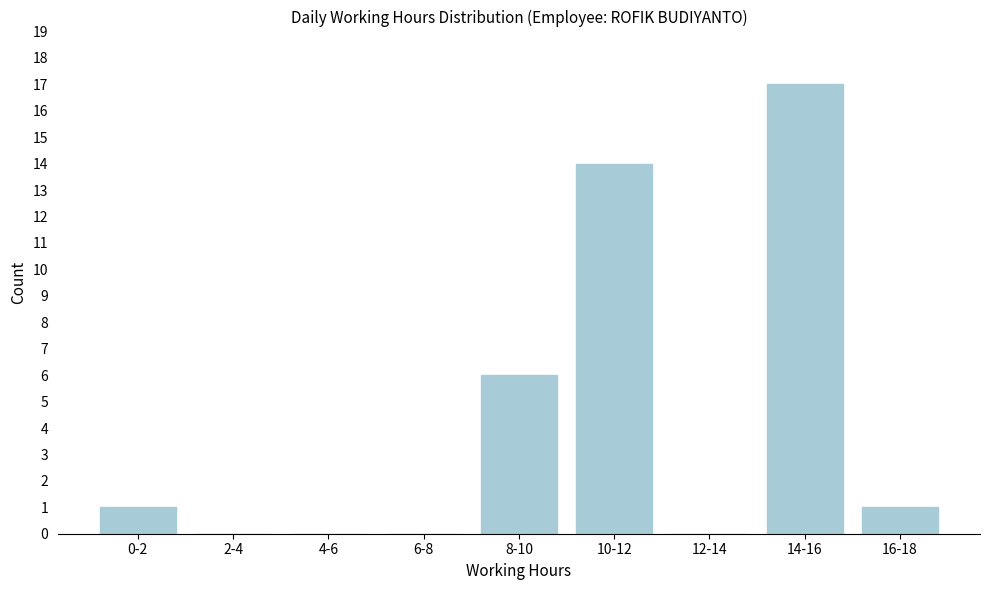

Reading left to right, extract all data points from this chart.

0-2=1	2-4=0	4-6=0	6-8=0	8-10=6	10-12=14	12-14=0	14-16=17	16-18=1